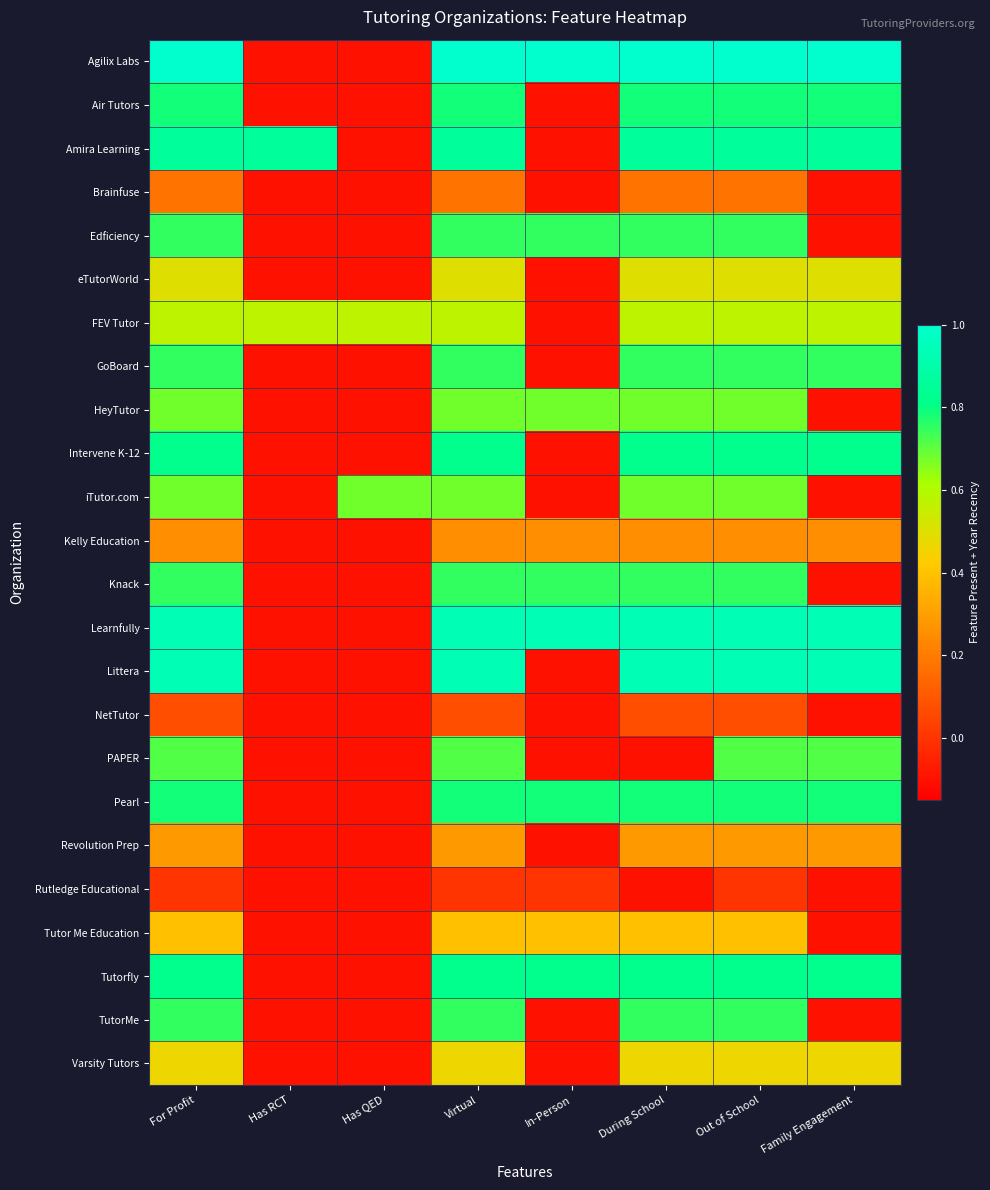

Which series has the largest total across all categories?

Agilix Labs